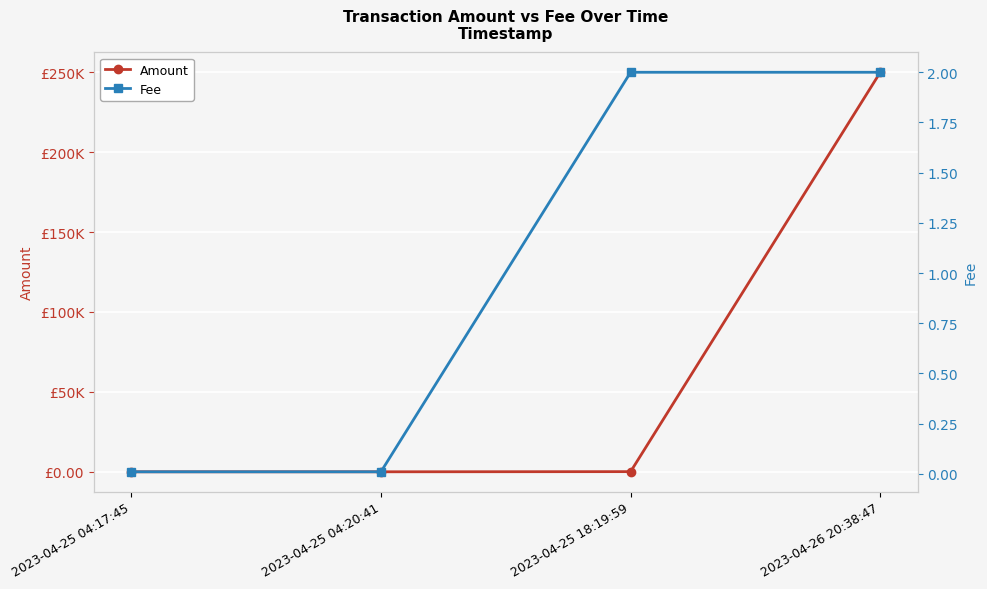

At which label does Amount reach its minimum?

2023-04-25 04:20:41